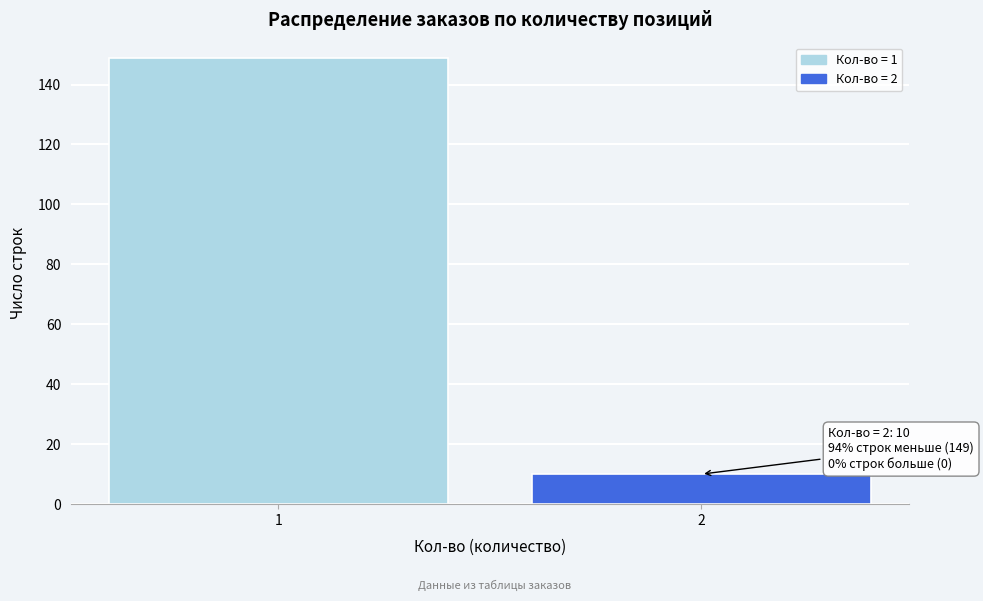

Reading left to right, list all the values displayed in this chart.

1=149	2=10